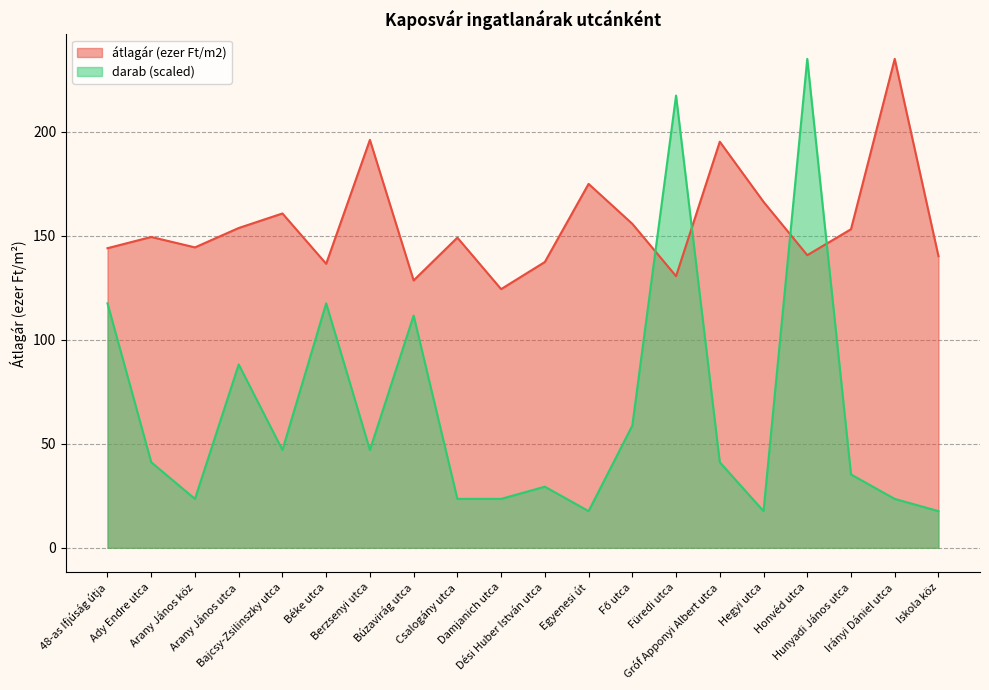

How many data points does each series have?

20